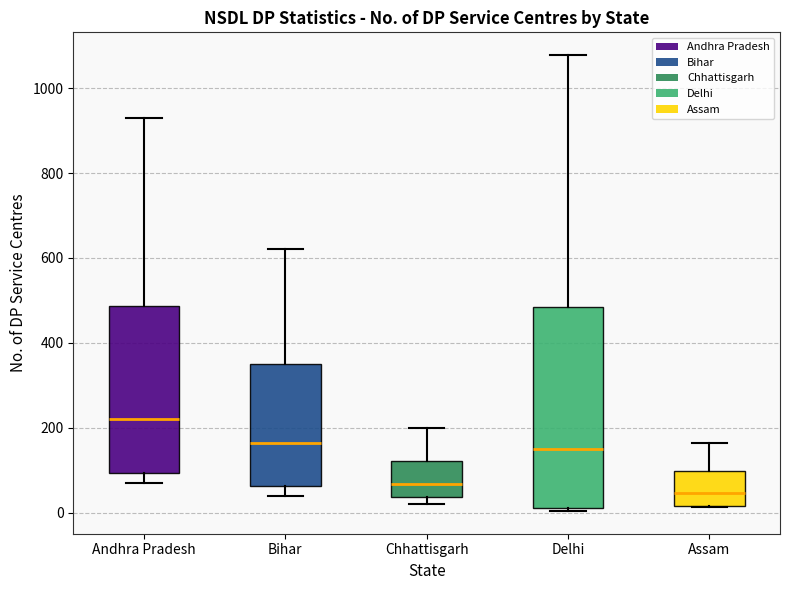

Reading left to right, transcribe this box plot: for each box, give where its median line is, the range the box spans, and where its two whiskers end, as read against the y-axis. The values are not printed on the chart, so give them approximately, as read against the axis.

Andhra Pradesh: median 220, box 100 to 480, whiskers 80 to 940
Bihar: median 160, box 60 to 340, whiskers 40 to 620
Chhattisgarh: median 60, box 40 to 120, whiskers 20 to 200
Delhi: median 160, box 20 to 480, whiskers 0 to 1080
Assam: median 40, box 20 to 100, whiskers 20 to 160